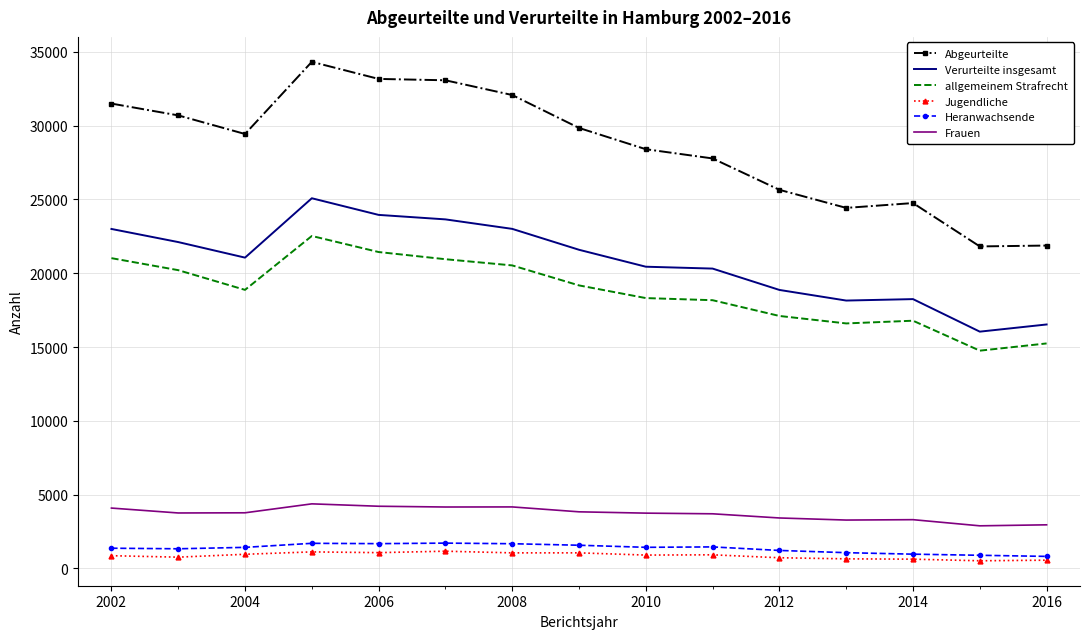

Which series has the largest total across all categories?

Abgeurteilte